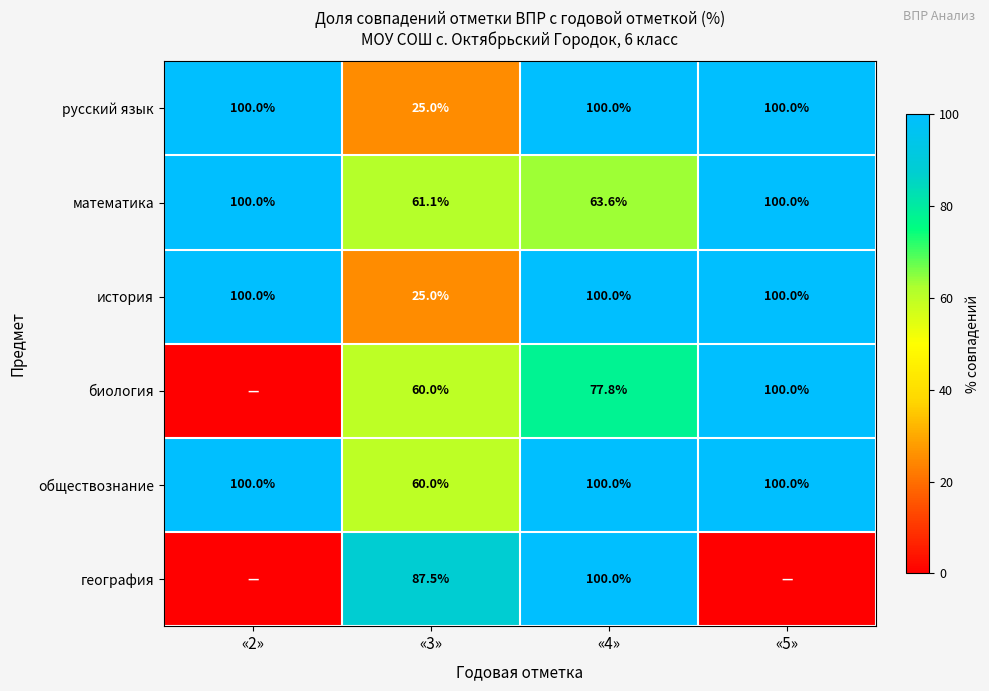

What is the difference between the highest and lowest values at «4»?

36.4